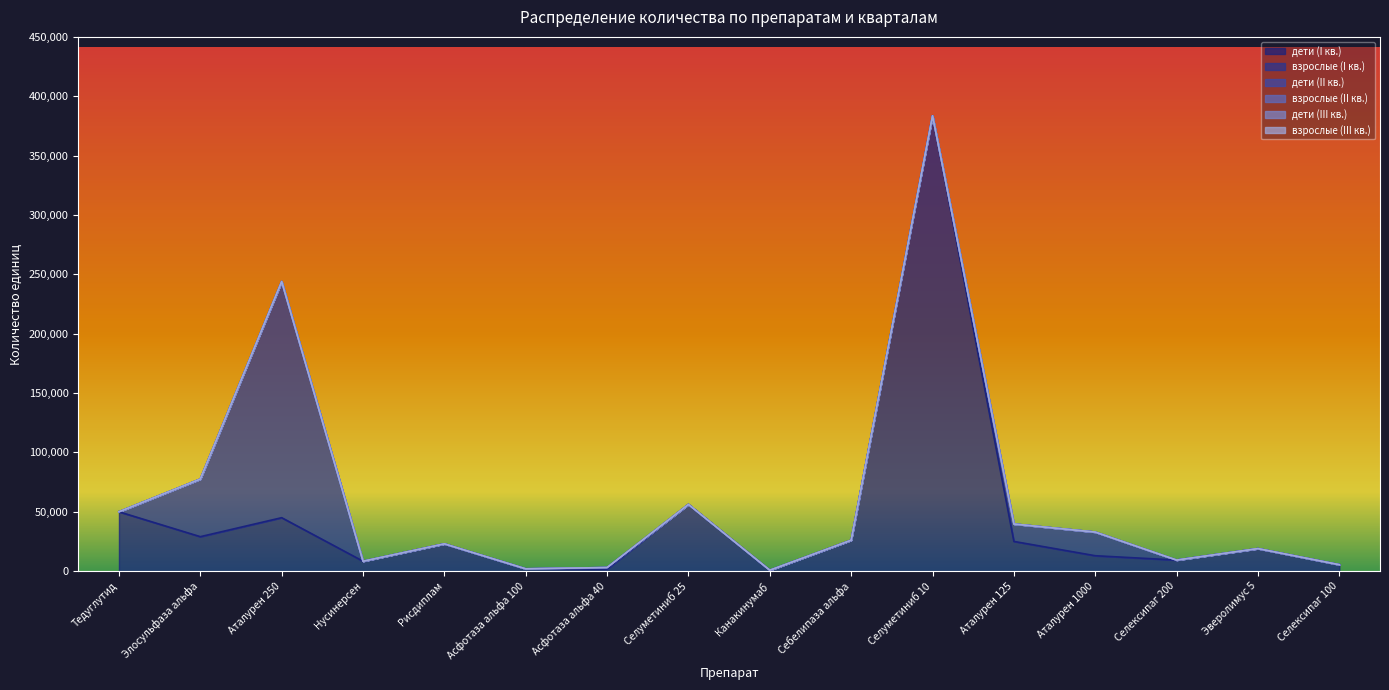

What is the difference between the highest and lowest values at Канакинумаб?

757.0